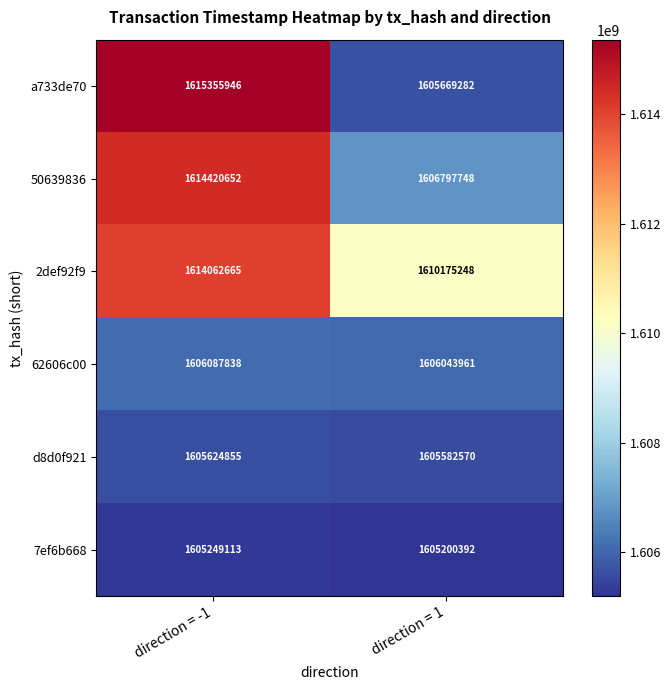

At which category does the chart reach its peak across all series?

direction = -1